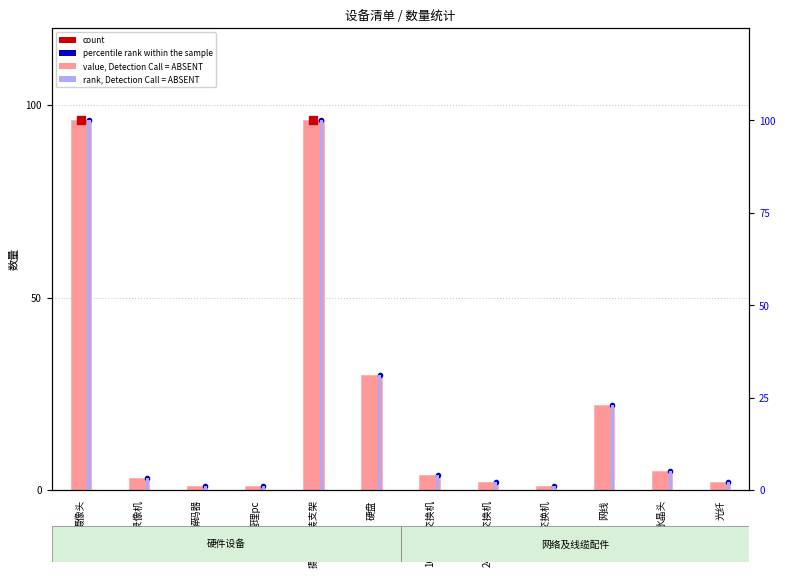

Is it true that rank, Detection Call = ABSENT equals 1.0 at 解码器?

True